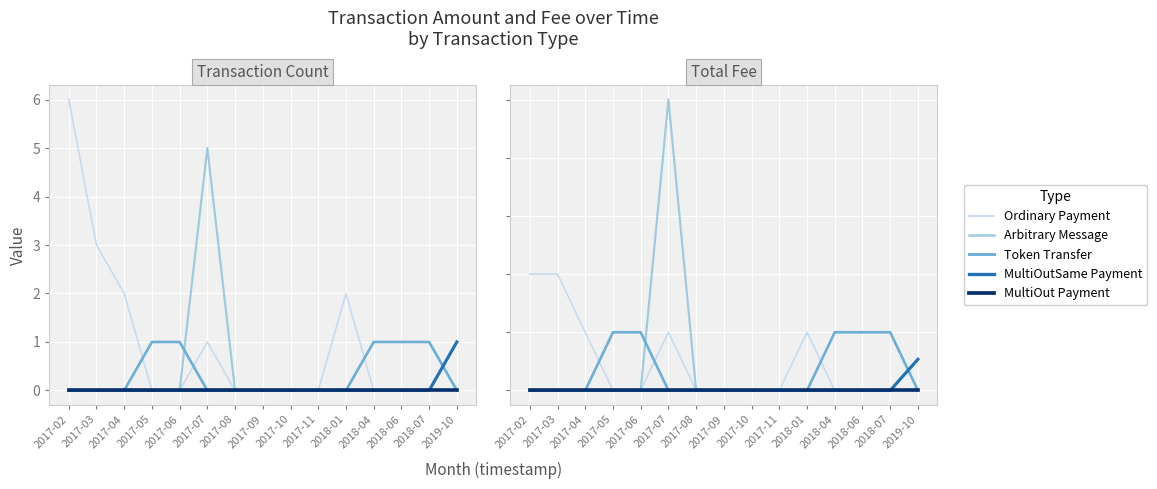

What is the average value of the Ordinary Payment series?

0.5